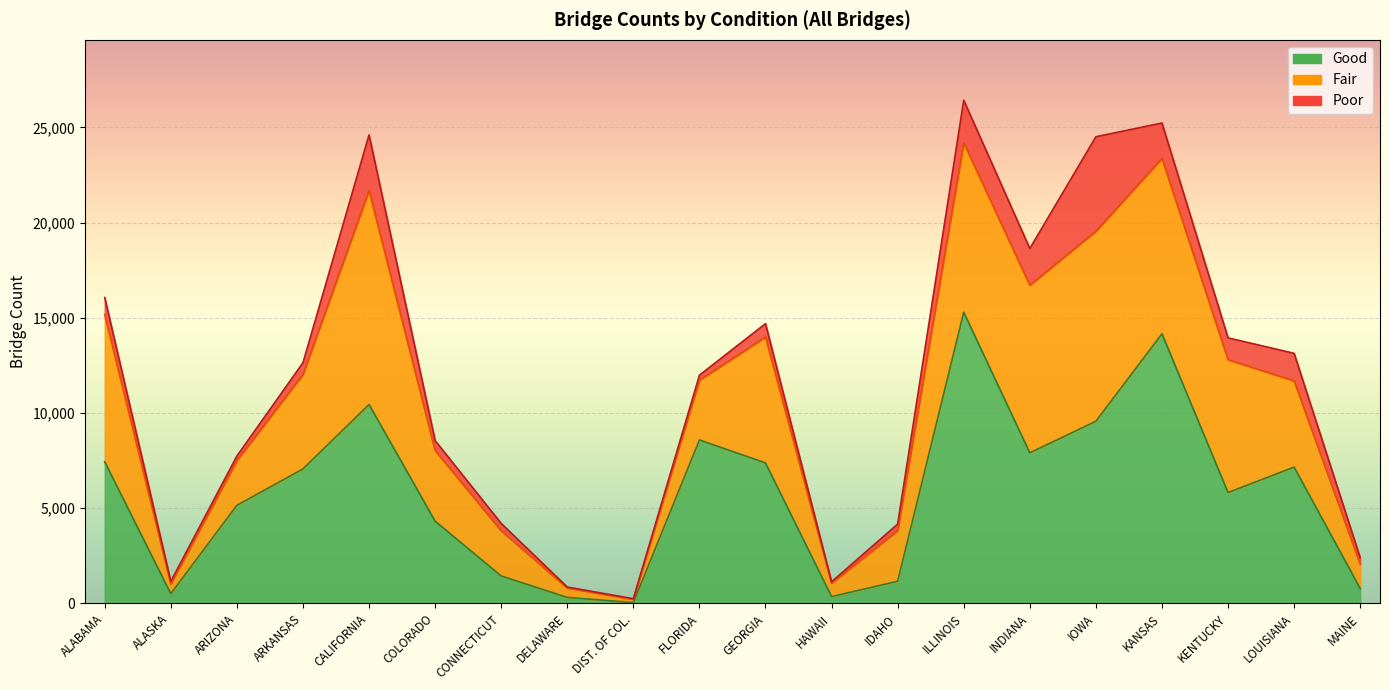

What position from the right is ARKANSAS?

17